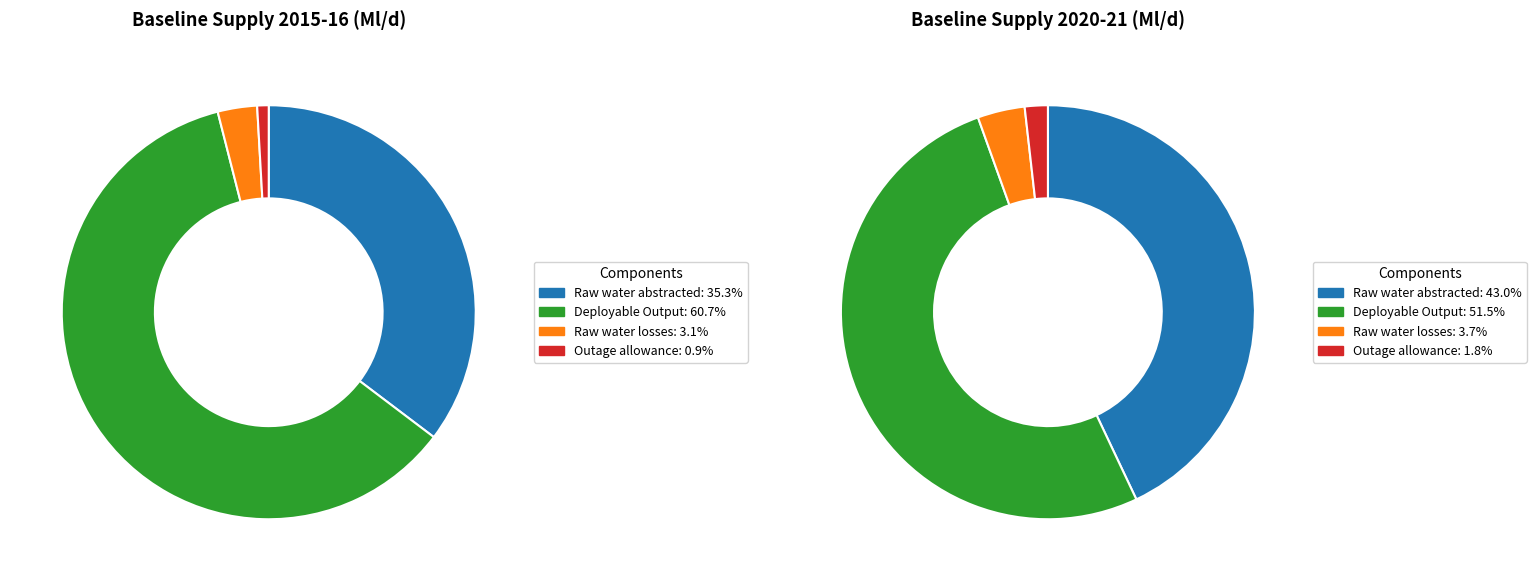

True or false: Total potable water imported accounts for 0% of the total.

True